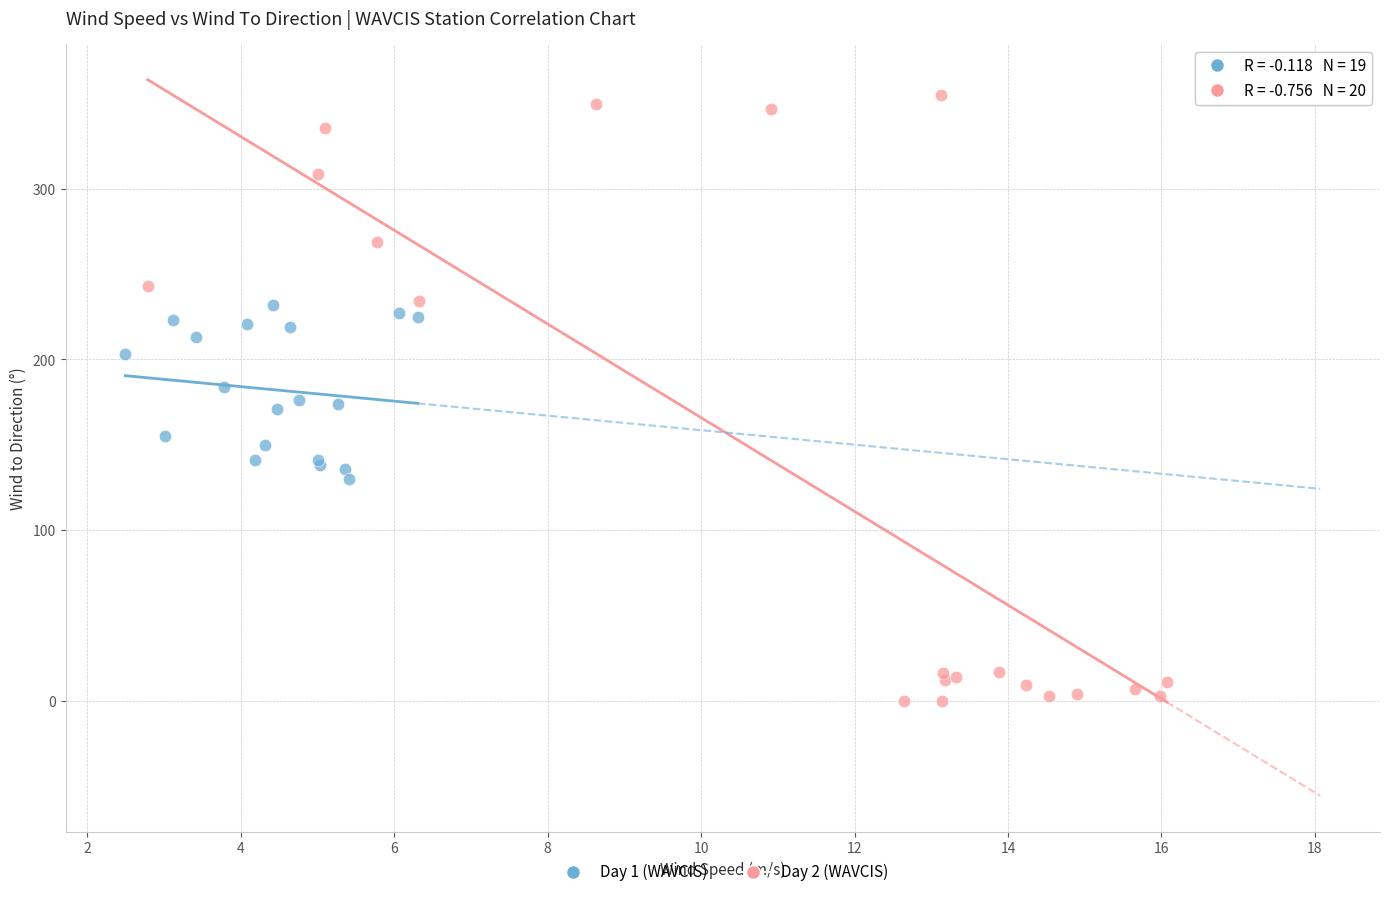

Which series reaches the maximum Y coordinate?

Day 2 (WAVCIS)